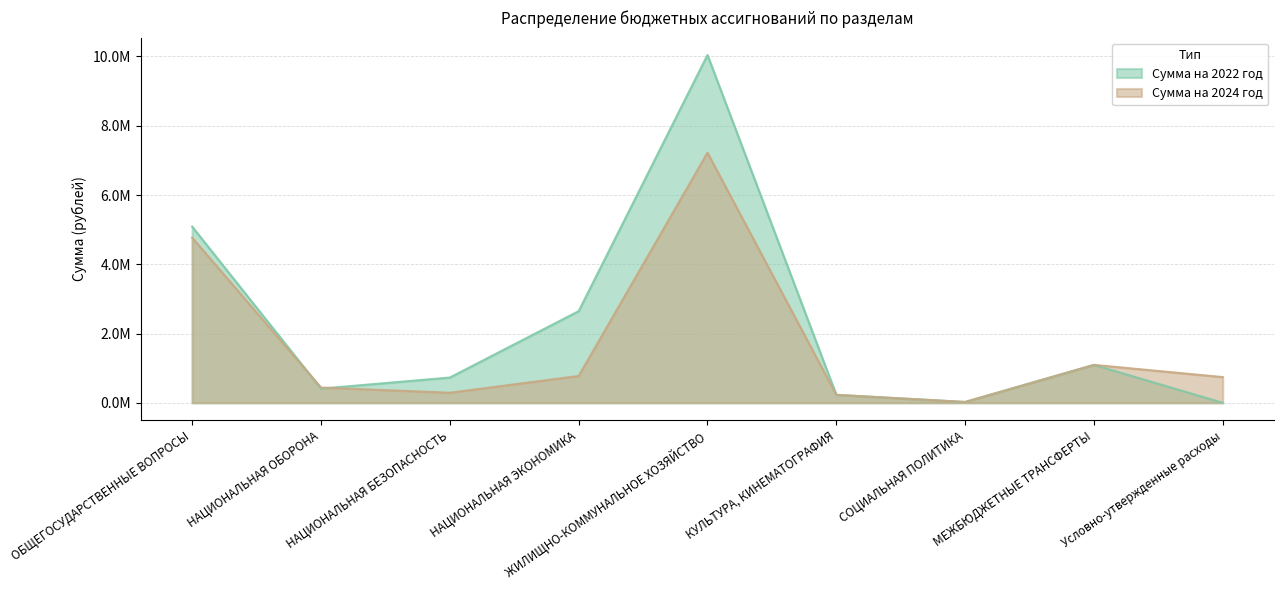

Where is the first local minimum for Сумма на 2024 год?

НАЦИОНАЛЬНАЯ БЕЗОПАСНОСТЬ